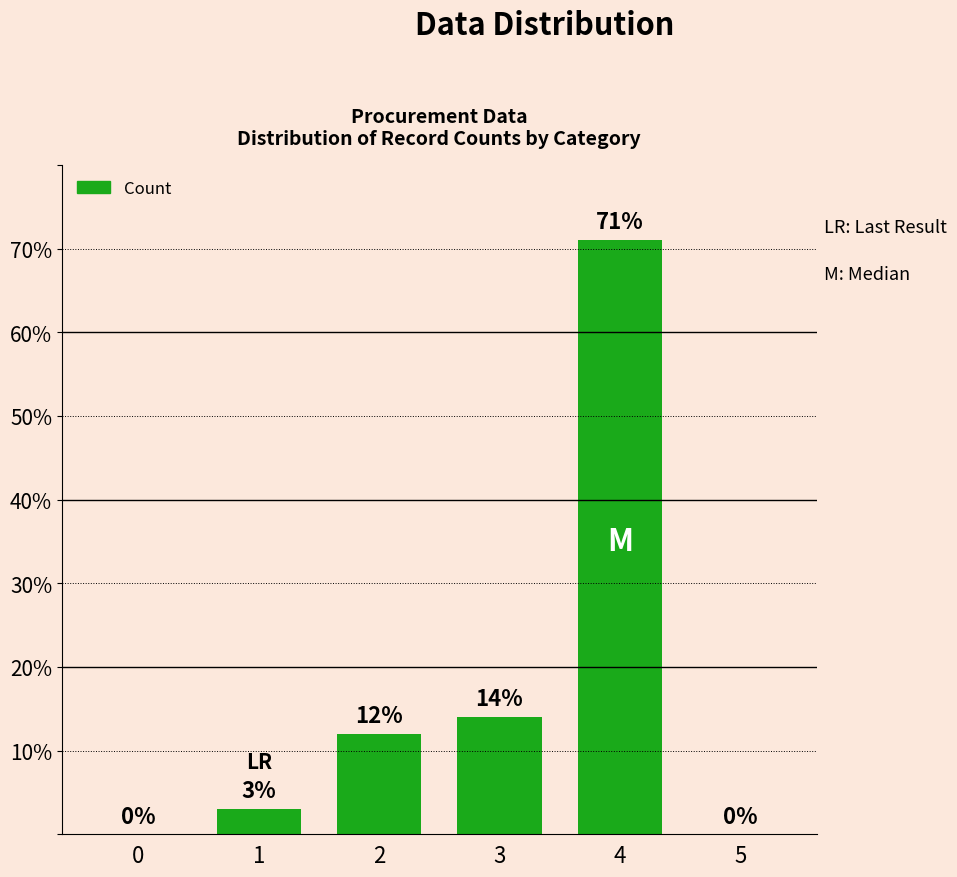

How many values are above zero?

4